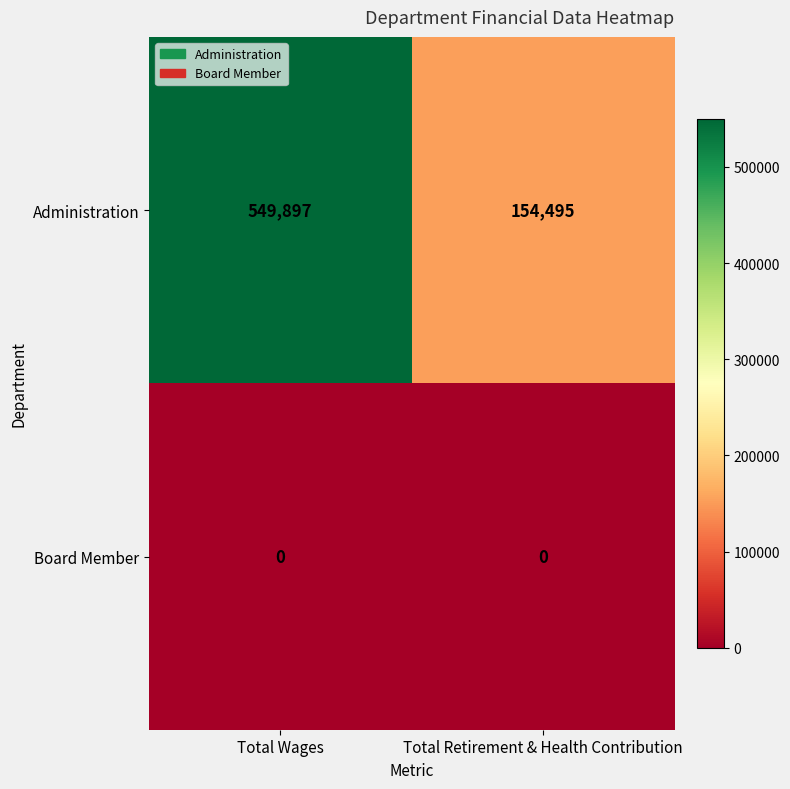

What is the sum of all Administration values?

704392